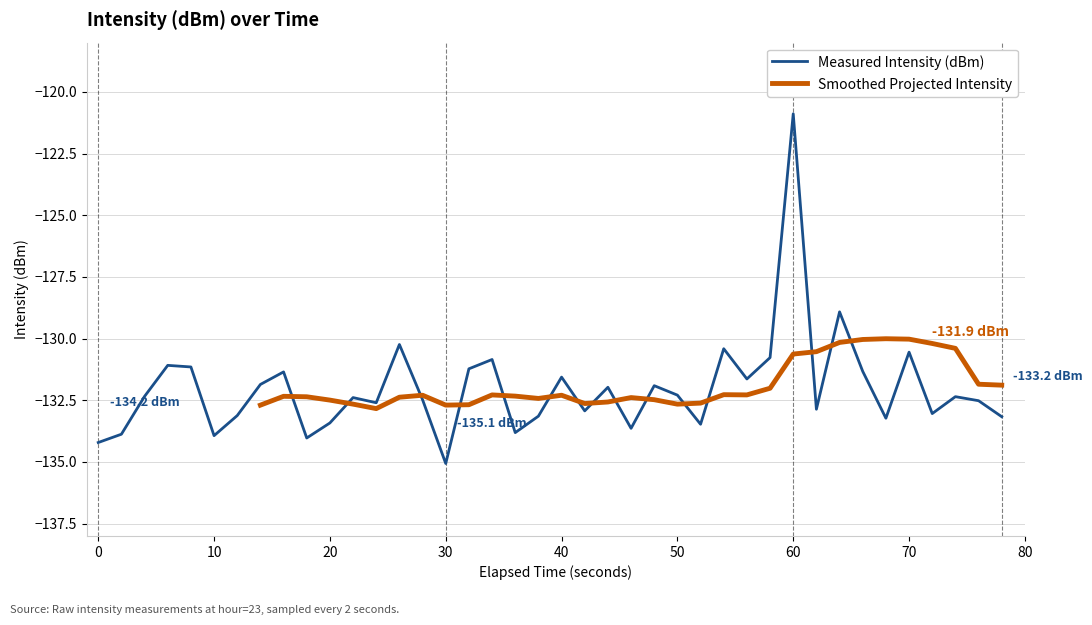

Reading left to right, extract all data points from this chart.

-134.2	-133.9	-132.3	-131.1	-131.1	-133.9	-133.1	-131.9	-131.4	-134.0	-133.4	-132.4	-132.6	-130.2	-132.5	-135.1	-131.2	-130.8	-133.8	-133.1	-131.6	-132.9	-132.0	-133.6	-131.9	-132.3	-133.5	-130.4	-131.6	-130.8	-120.9	-132.9	-128.9	-131.3	-133.2	-130.5	-133.0	-132.4	-132.5	-133.2